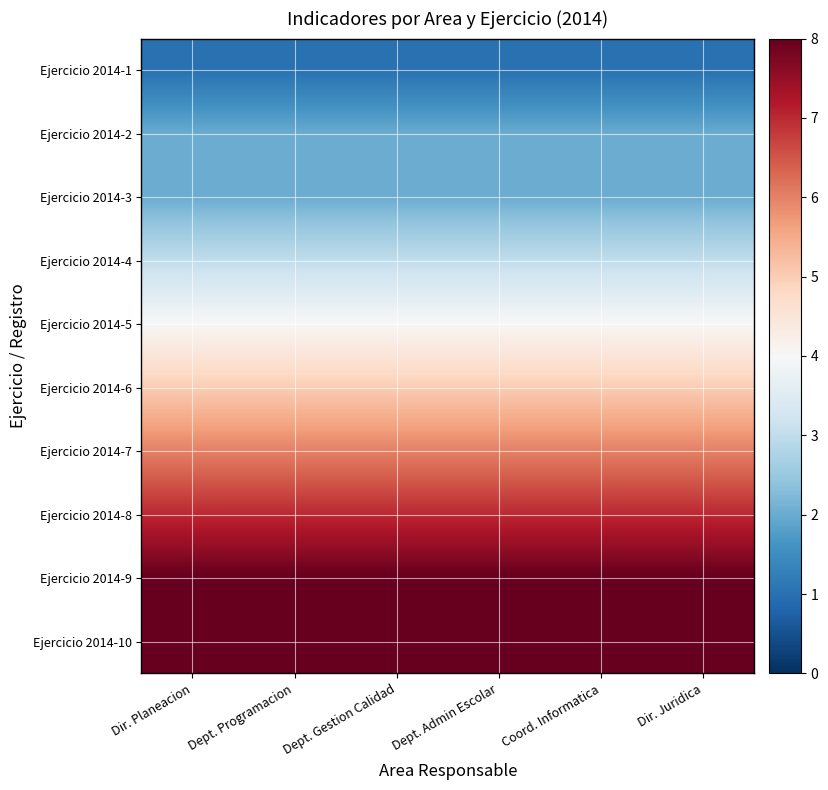

Reading left to right, what are all the values shown in this chart?

Ejercicio 2014-1: Dir. Planeacion=1	Dept. Programacion=1	Dept. Gestion Calidad=1	Dept. Admin Escolar=1	Coord. Informatica=1	Dir. Juridica=1
Ejercicio 2014-2: Dir. Planeacion=2	Dept. Programacion=2	Dept. Gestion Calidad=2	Dept. Admin Escolar=2	Coord. Informatica=2	Dir. Juridica=2
Ejercicio 2014-3: Dir. Planeacion=2	Dept. Programacion=2	Dept. Gestion Calidad=2	Dept. Admin Escolar=2	Coord. Informatica=2	Dir. Juridica=2
Ejercicio 2014-4: Dir. Planeacion=3	Dept. Programacion=3	Dept. Gestion Calidad=3	Dept. Admin Escolar=3	Coord. Informatica=3	Dir. Juridica=3
Ejercicio 2014-5: Dir. Planeacion=4	Dept. Programacion=4	Dept. Gestion Calidad=4	Dept. Admin Escolar=4	Coord. Informatica=4	Dir. Juridica=4
Ejercicio 2014-6: Dir. Planeacion=5	Dept. Programacion=5	Dept. Gestion Calidad=5	Dept. Admin Escolar=5	Coord. Informatica=5	Dir. Juridica=5
Ejercicio 2014-7: Dir. Planeacion=6	Dept. Programacion=6	Dept. Gestion Calidad=6	Dept. Admin Escolar=6	Coord. Informatica=6	Dir. Juridica=6
Ejercicio 2014-8: Dir. Planeacion=7	Dept. Programacion=7	Dept. Gestion Calidad=7	Dept. Admin Escolar=7	Coord. Informatica=7	Dir. Juridica=7
Ejercicio 2014-9: Dir. Planeacion=8	Dept. Programacion=8	Dept. Gestion Calidad=8	Dept. Admin Escolar=8	Coord. Informatica=8	Dir. Juridica=8
Ejercicio 2014-10: Dir. Planeacion=8	Dept. Programacion=8	Dept. Gestion Calidad=8	Dept. Admin Escolar=8	Coord. Informatica=8	Dir. Juridica=8